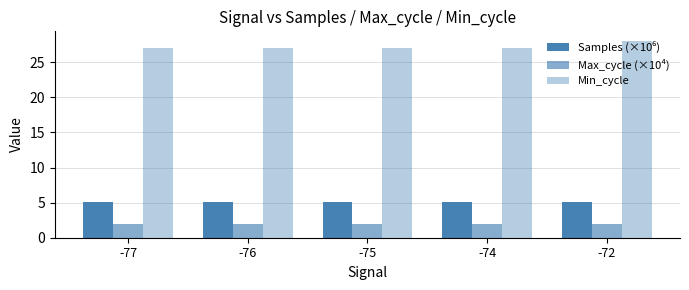

Reading left to right, transcribe all the data shown in this chart.

Samples (×10⁶): 5.1	5.1	5.1	5.1	5.1
Max_cycle (×10⁴): 2.0	2.0	2.0	2.0	2.0
Min_cycle: 27.0	27.0	27.0	27.0	28.0